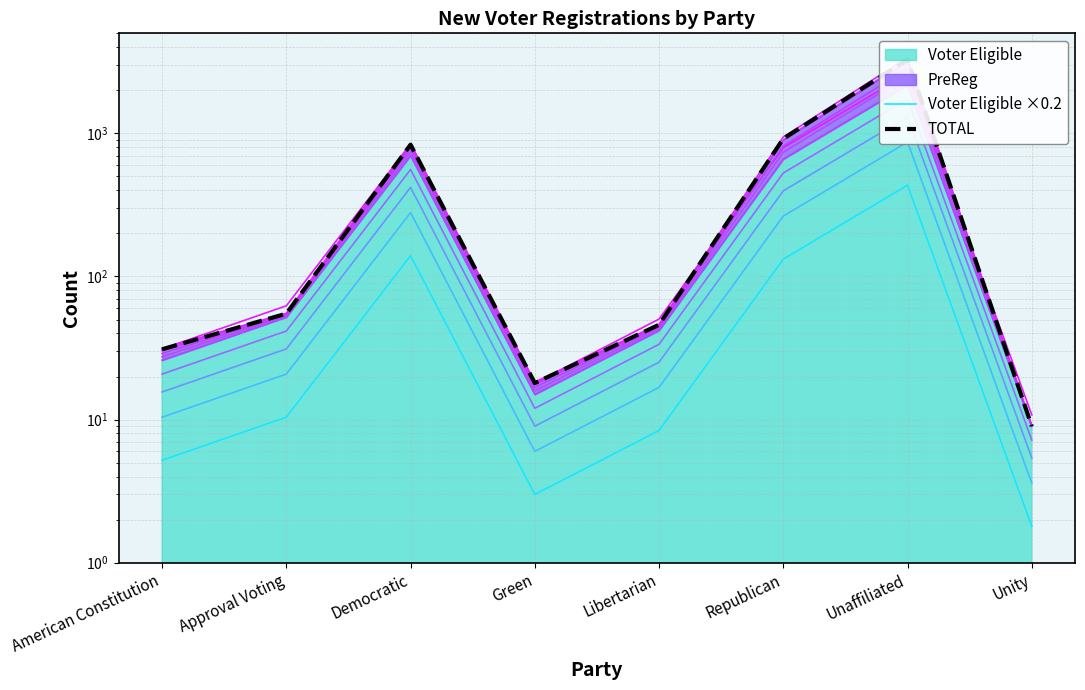

Is it true that Voter Eligible ×0.2 equals 1.8 at Unity?

True